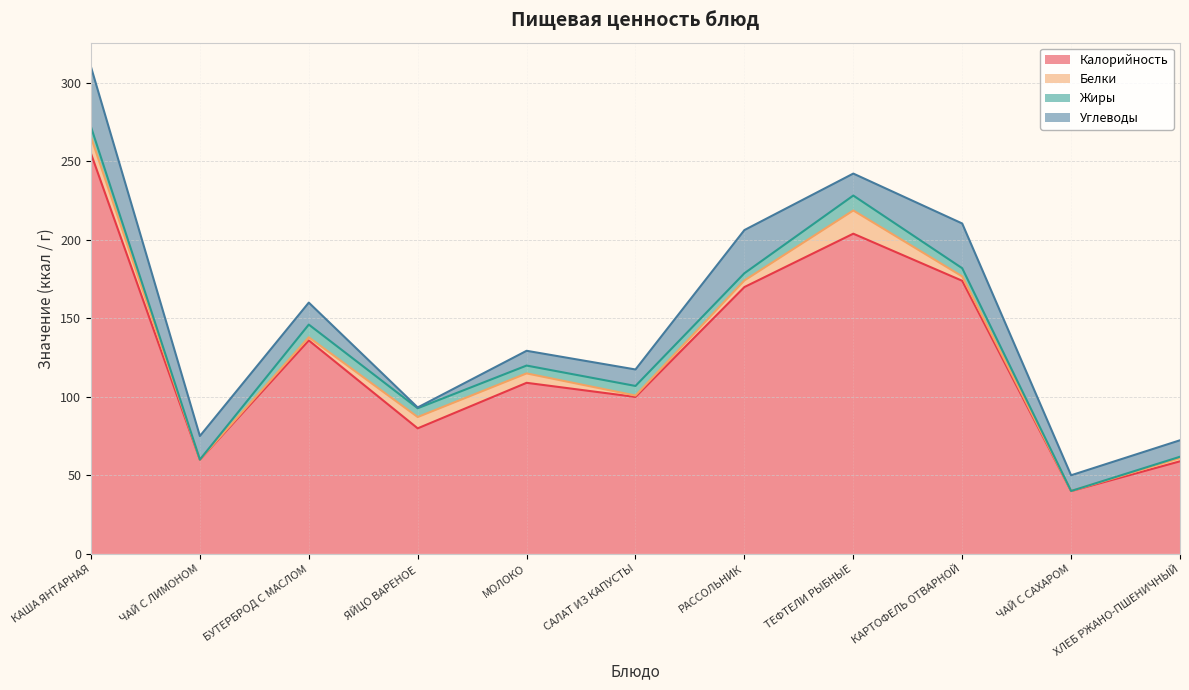

Does the chart have visible grid lines?

Yes